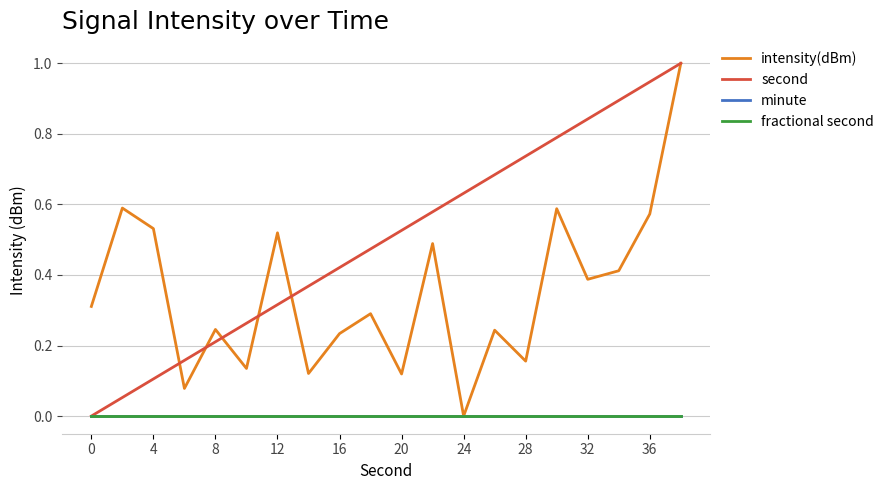

True or false: minute and intensity(dBm) cross at least once.

False